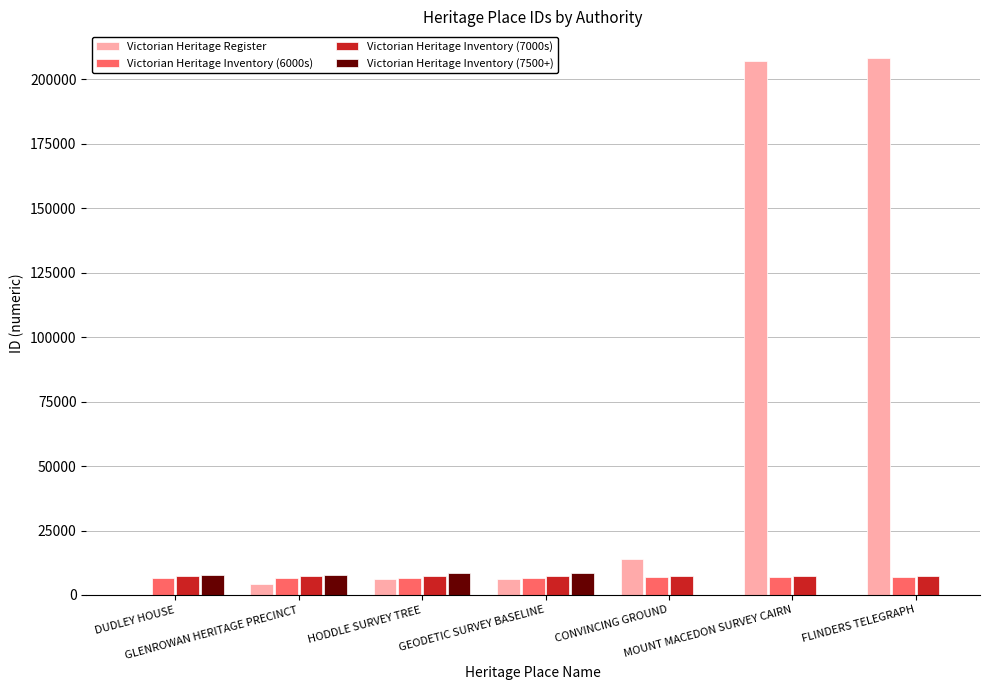

What is the value of the Victorian Heritage Inventory (6000s) bar at the 6th from the left?

6793.0